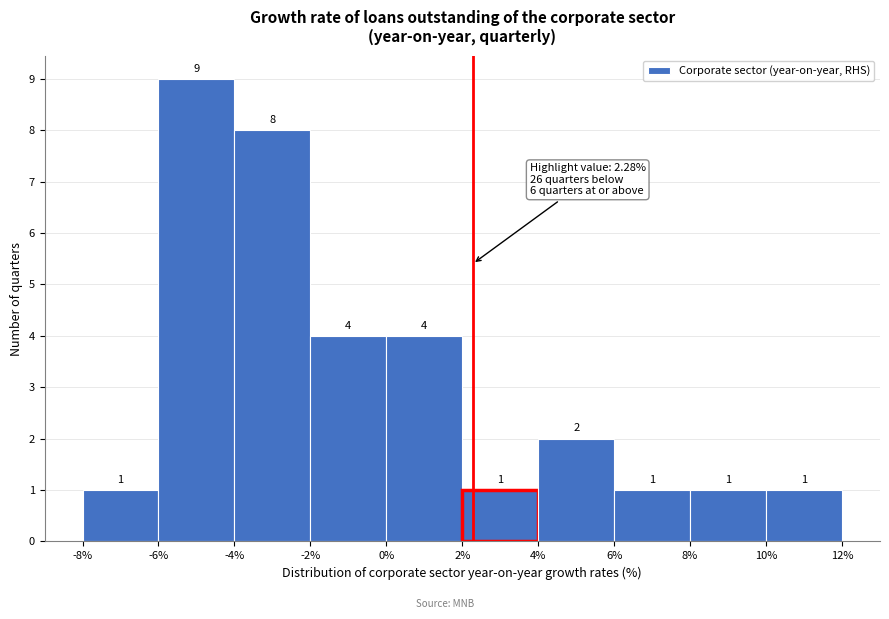

Reading left to right, list every bar in this chart as the range it spans on the x-axis followed by its height.

-8% to -6%: 1
-6% to -4%: 9
-4% to -2%: 8
-2% to 0%: 4
0% to 2%: 4
2% to 4%: 1
4% to 6%: 2
6% to 8%: 1
8% to 10%: 1
10% to 12%: 1